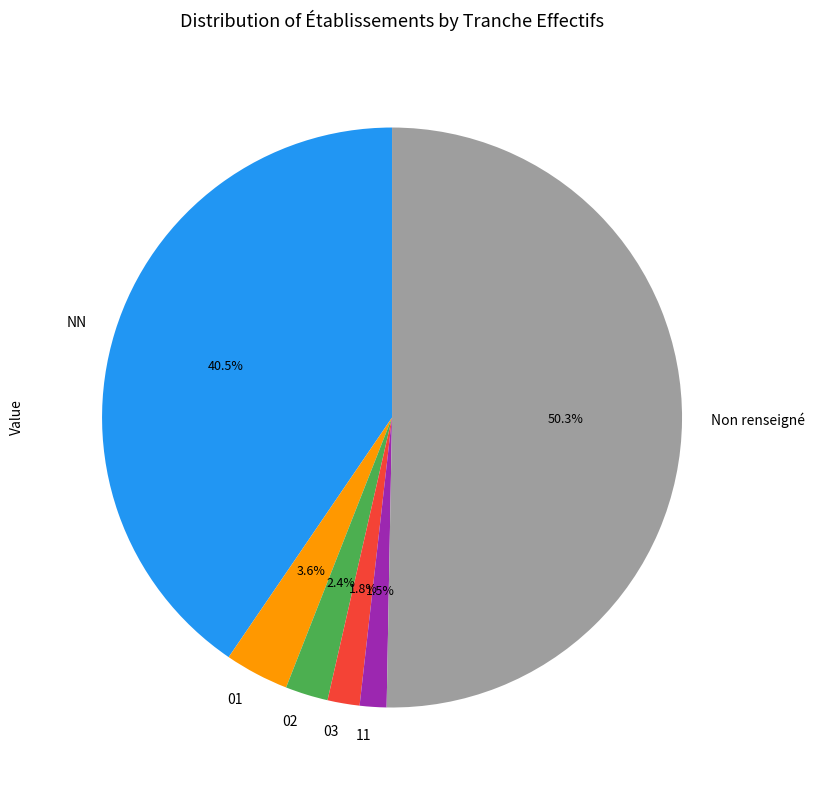

Is it true that 02 is 2% of the pie?

True